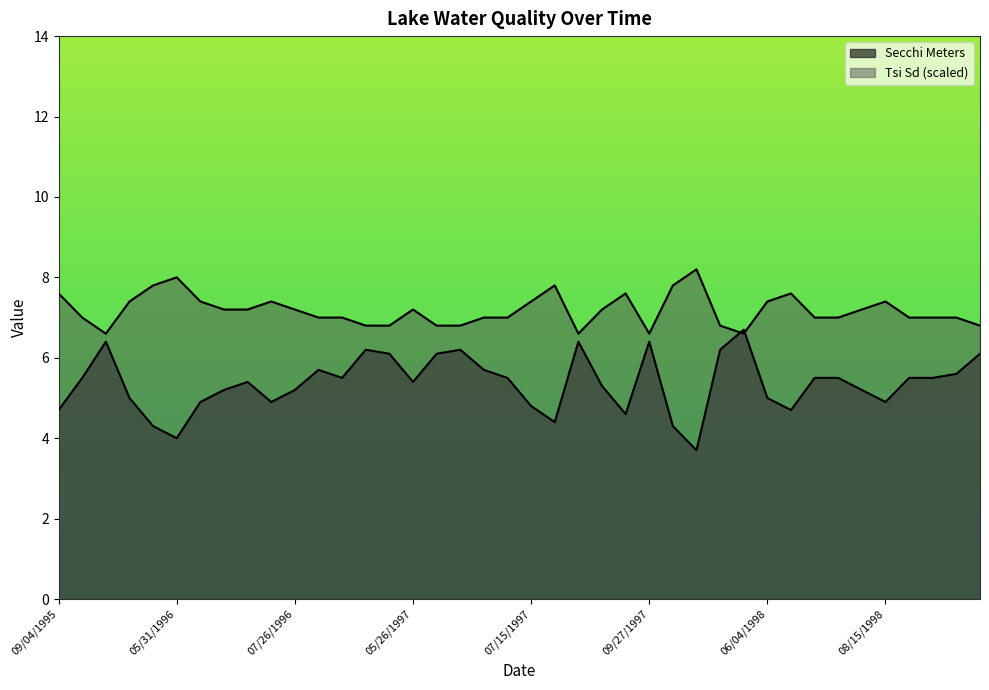

Is the value of Tsi Sd at 08/18/1998 greater than the value of Secchi Meters at 06/04/1998?

Yes